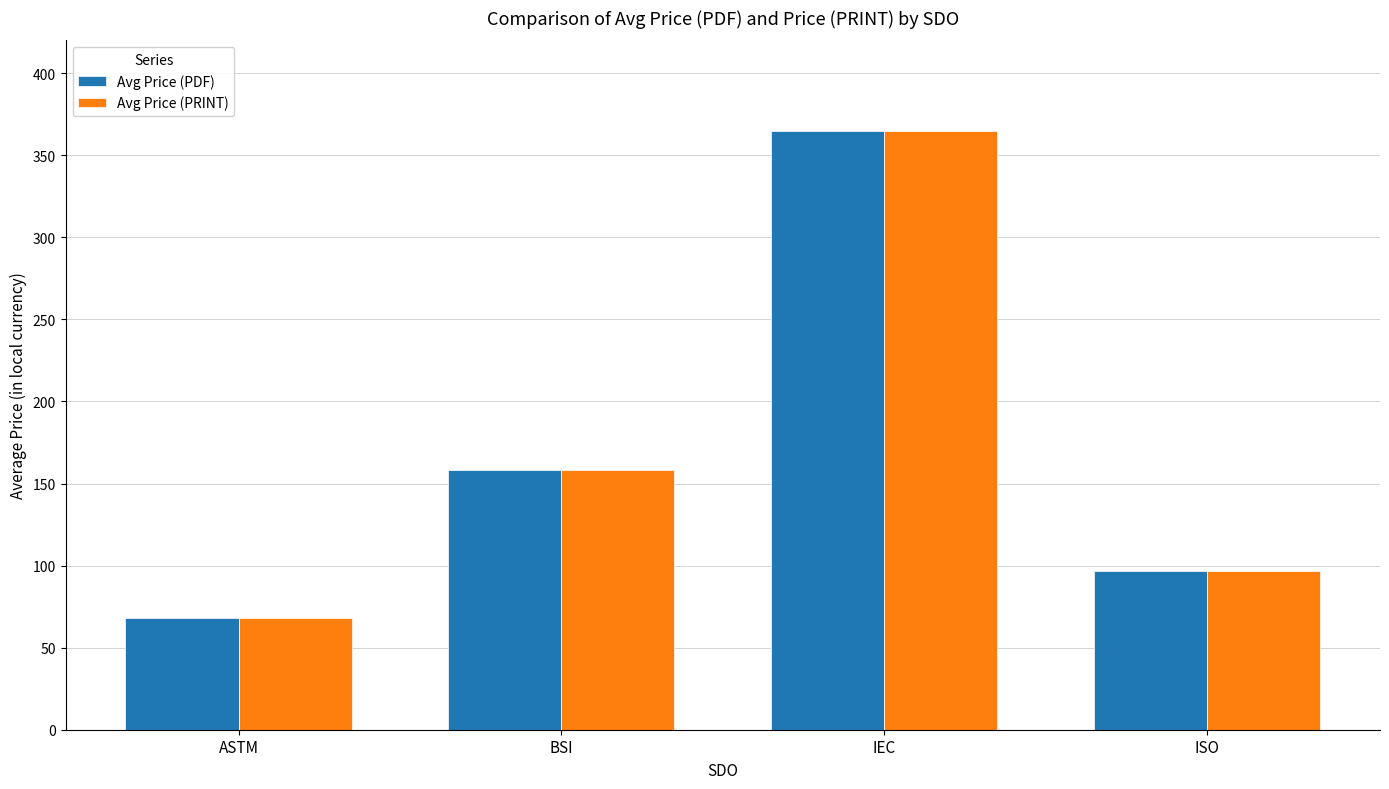

What is the smallest value displayed?

68.0